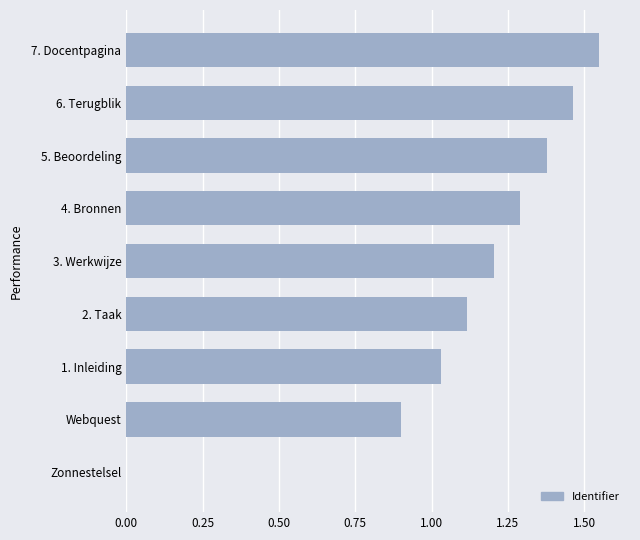

Are the bars horizontal?

Yes